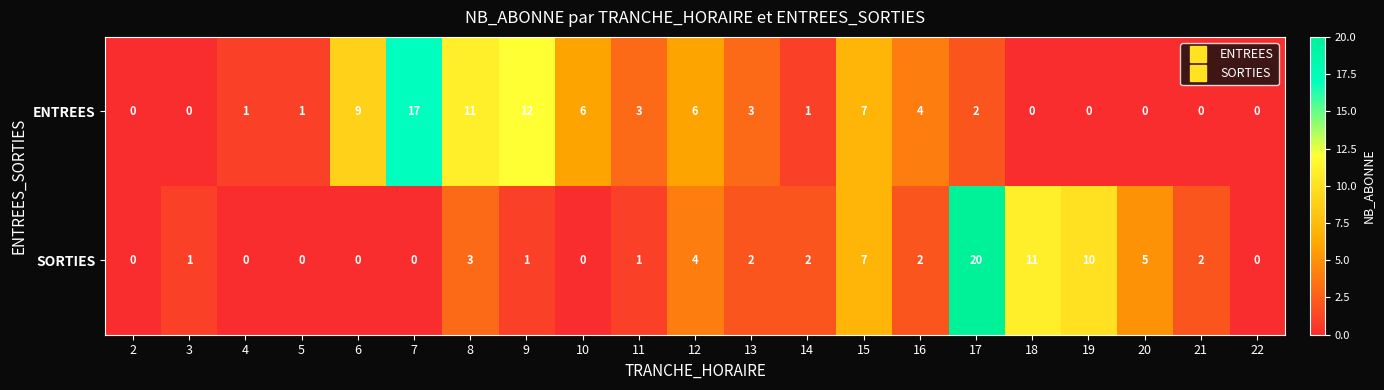

Rank the series at 16 from lowest to highest value.

SORTIES, ENTREES